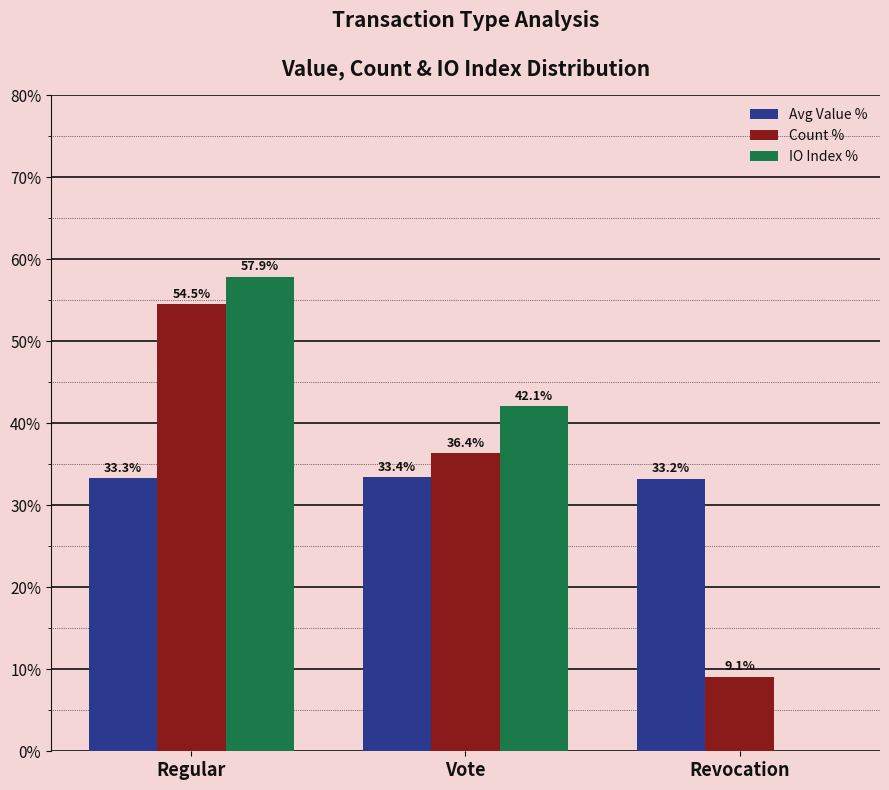

At which category does the chart reach its peak across all series?

Regular